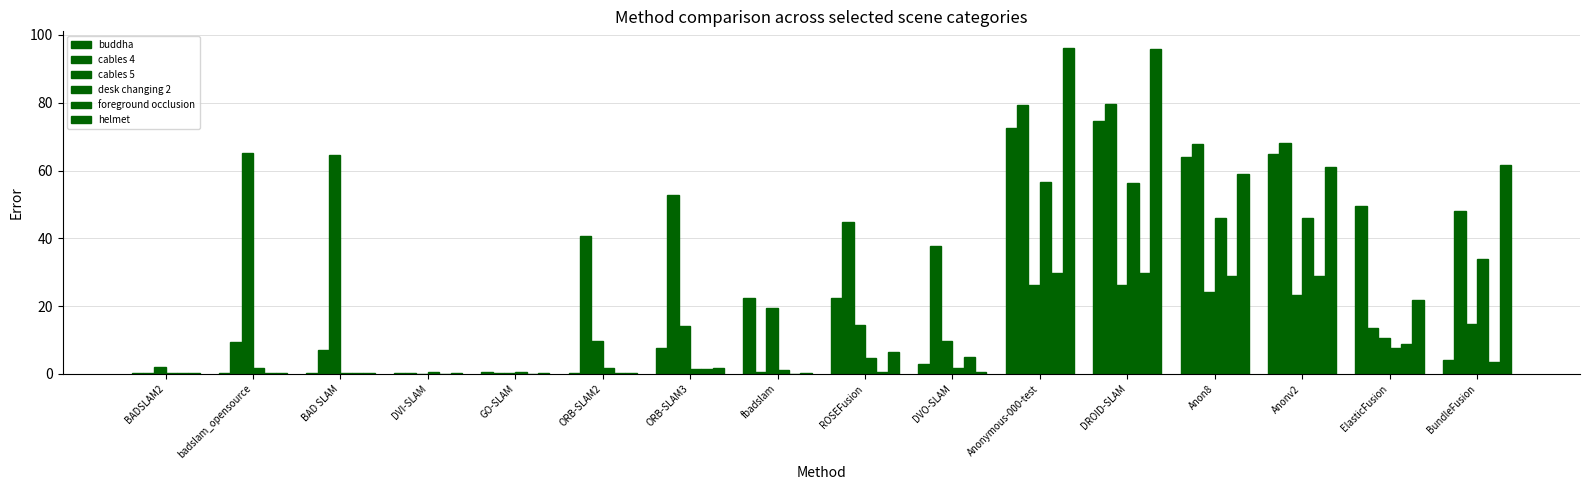

Between BADSLAM2 and DVI-SLAM, which is larger?

DVI-SLAM